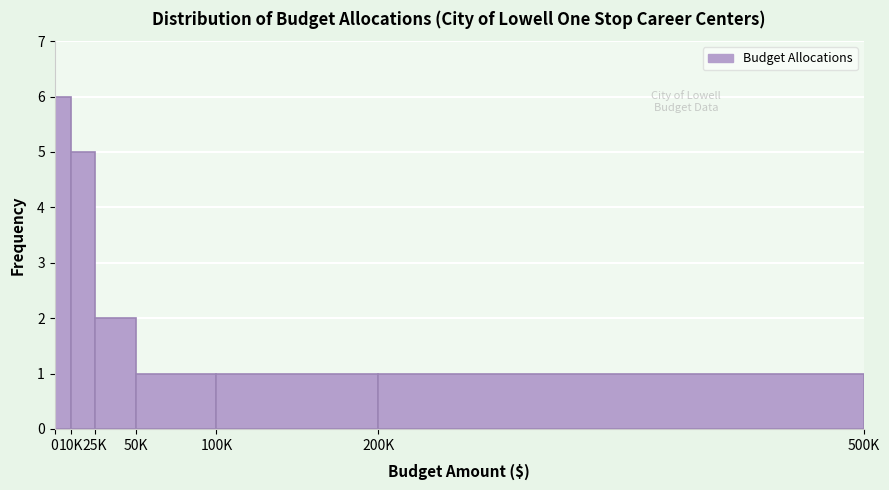

Reading left to right, list all the values displayed in this chart.

0=6	10K=5	25K=2	50K=1	100K=1	200K=1